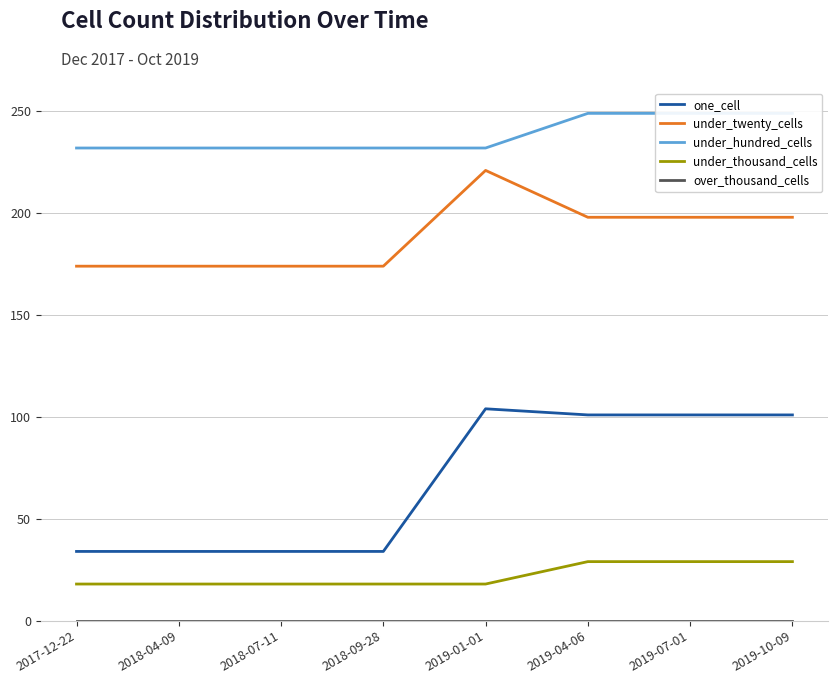

True or false: under_twenty_cells has a value of 174 at 2018-09-28.

True